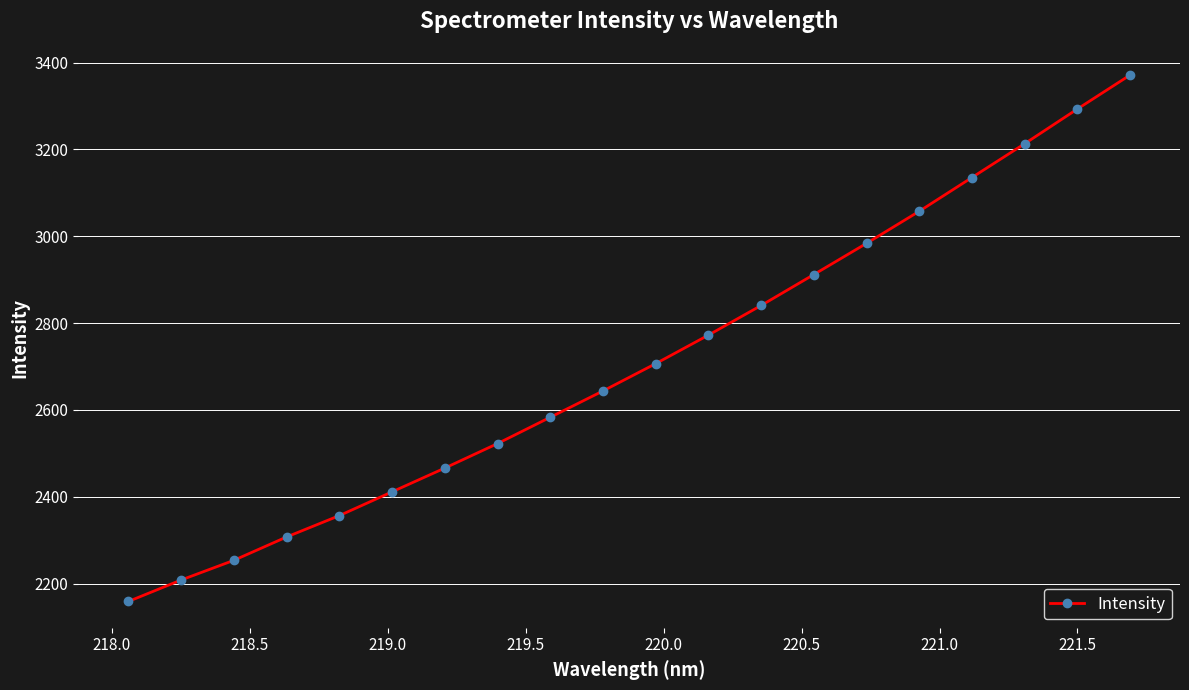

What is the minimum value shown in the chart?

2159.0